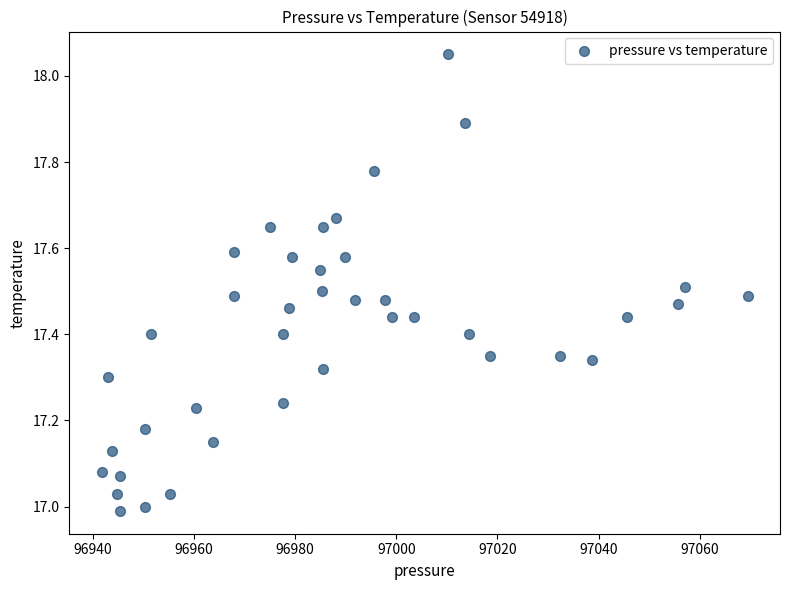

What is the range of X values (max minus min)?

127.8